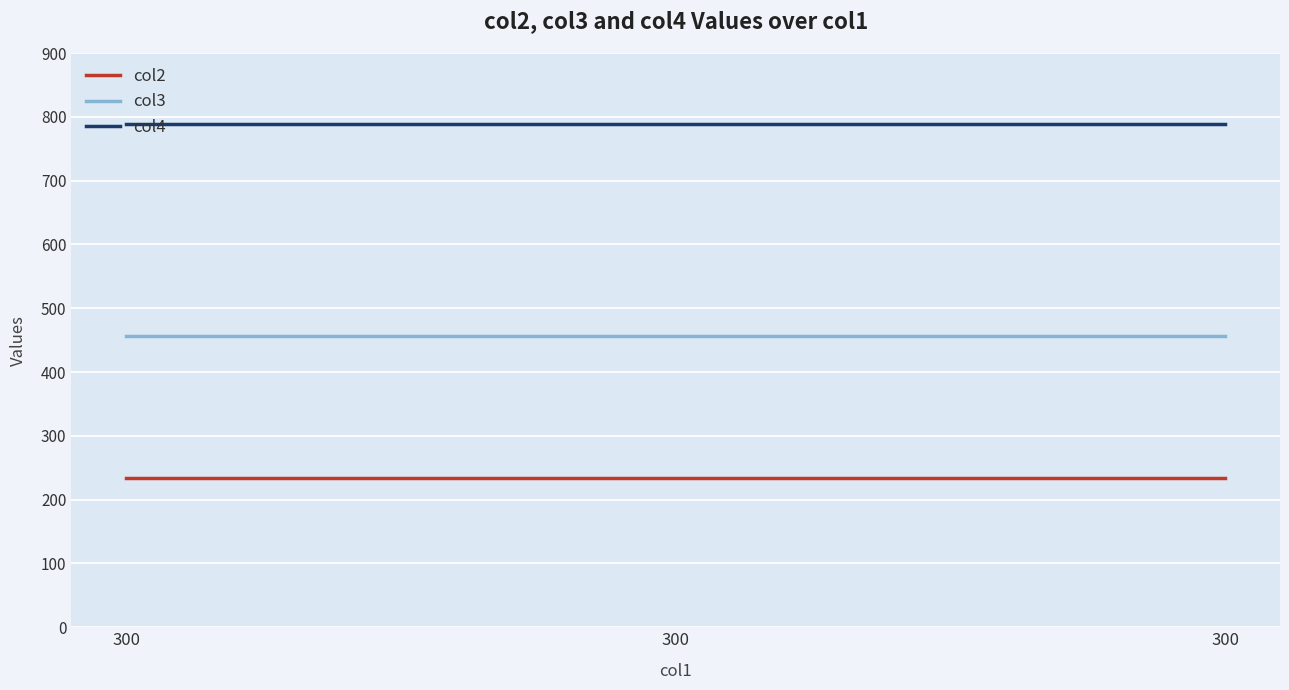

Is this an area chart (filled region under the line)?

No